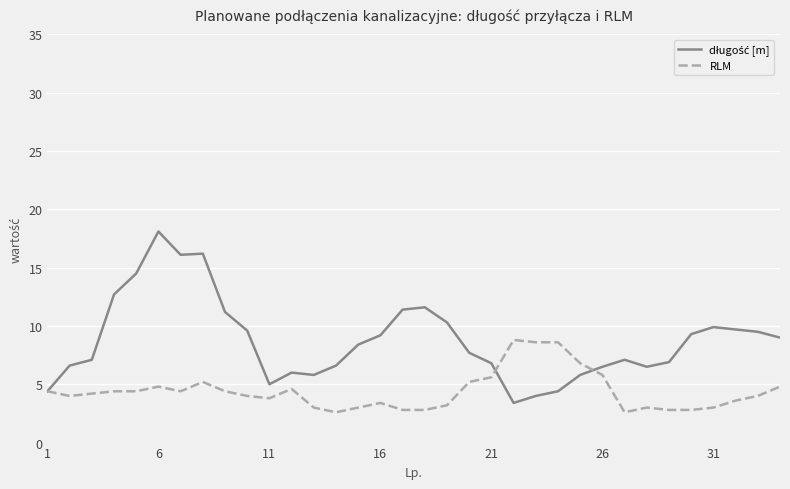

What is the greatest value displayed?

18.1